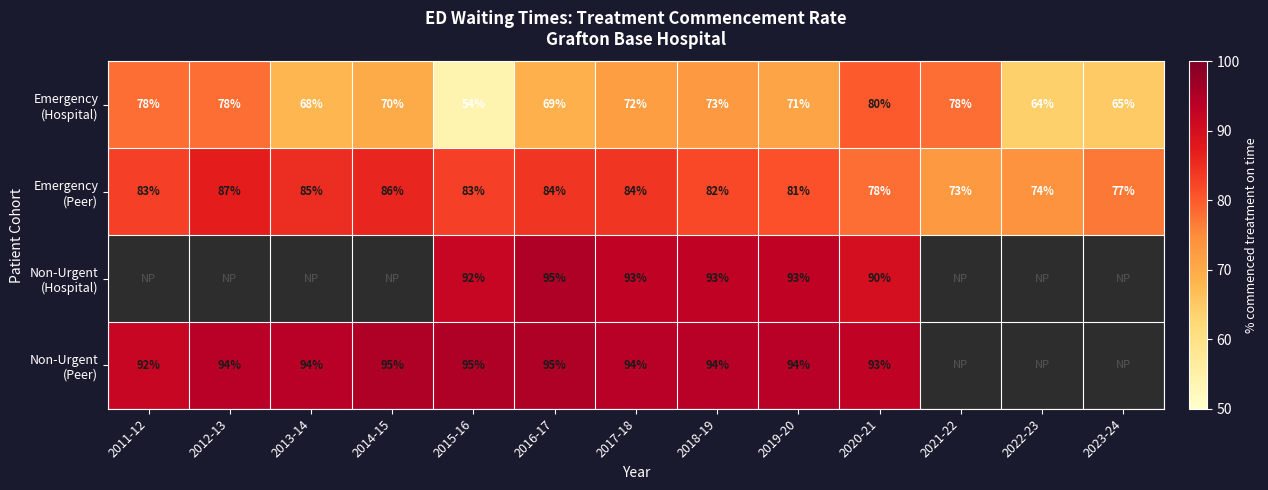

Between 2017-18 and 2022-23, which is larger?

2017-18